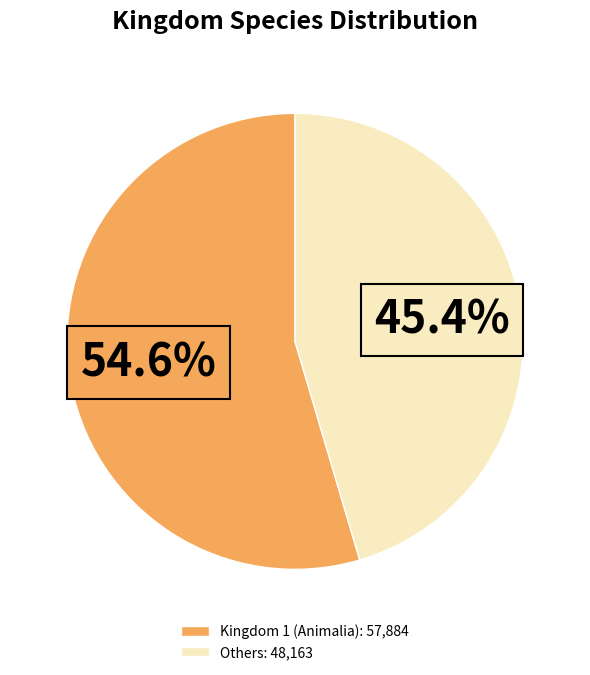

How many segments does this pie chart have?

2